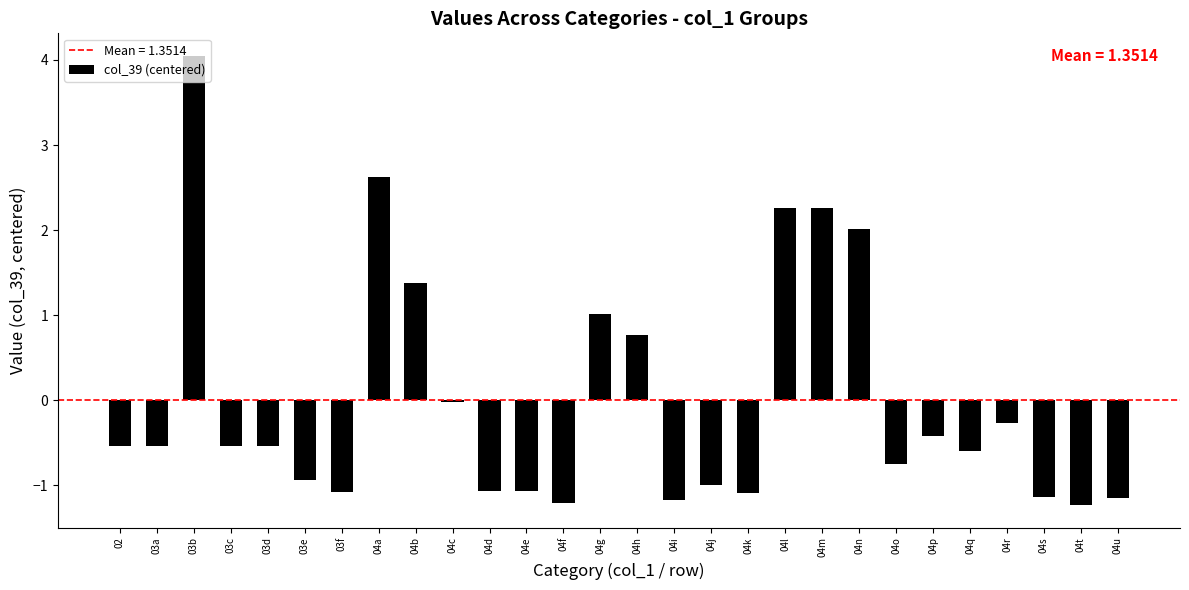

What is the sum of the values at 03f and 04h?

-0.3